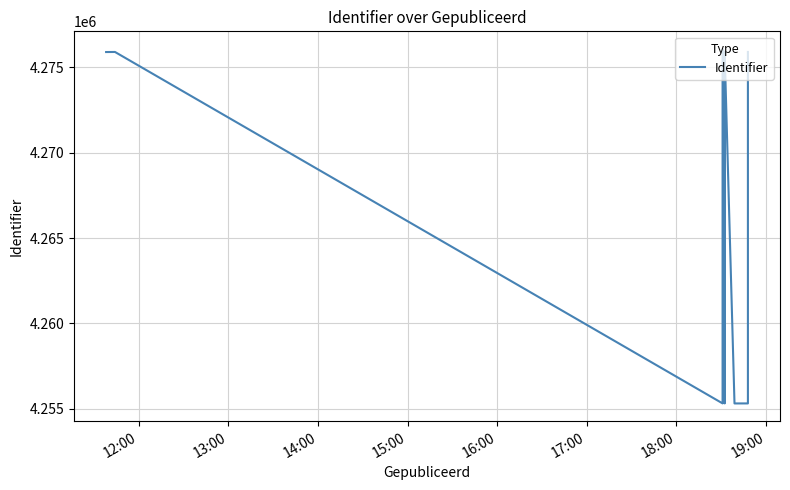

How many values are below 4275901?

6